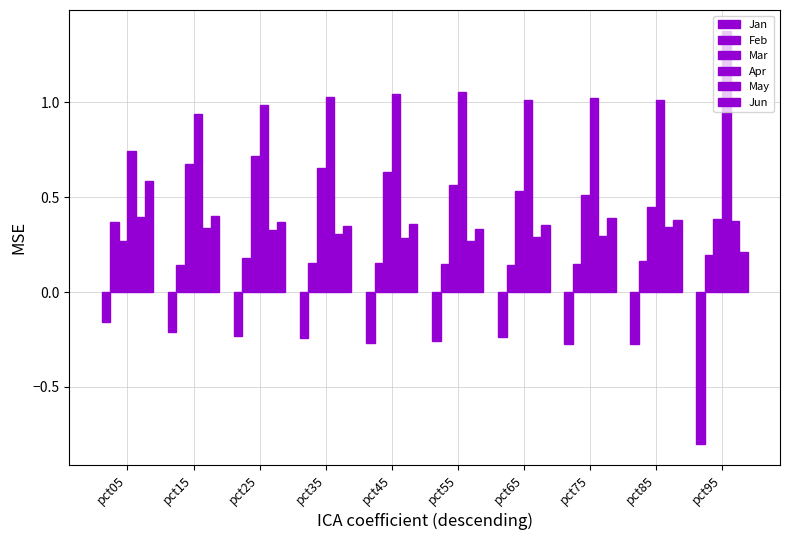

Does the chart contain stacked bars?

No